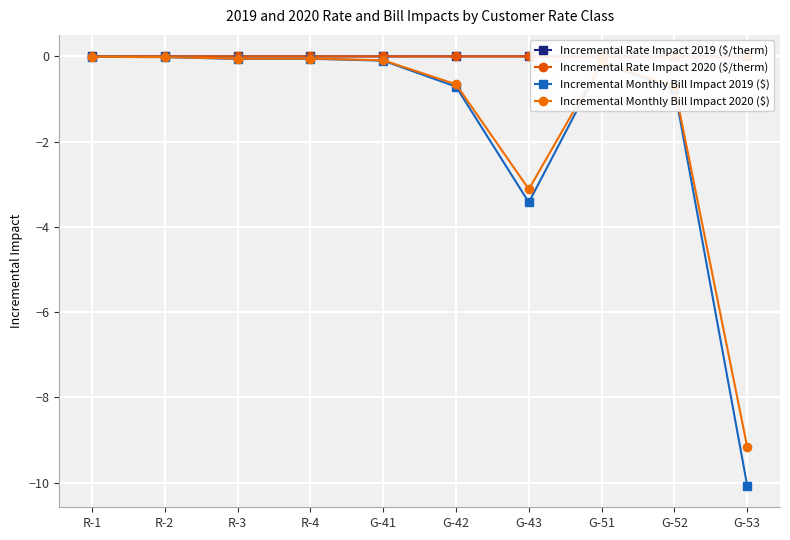

At which label is Incremental Monthly Bill Impact 2020 ($) closest to -4?

G-43